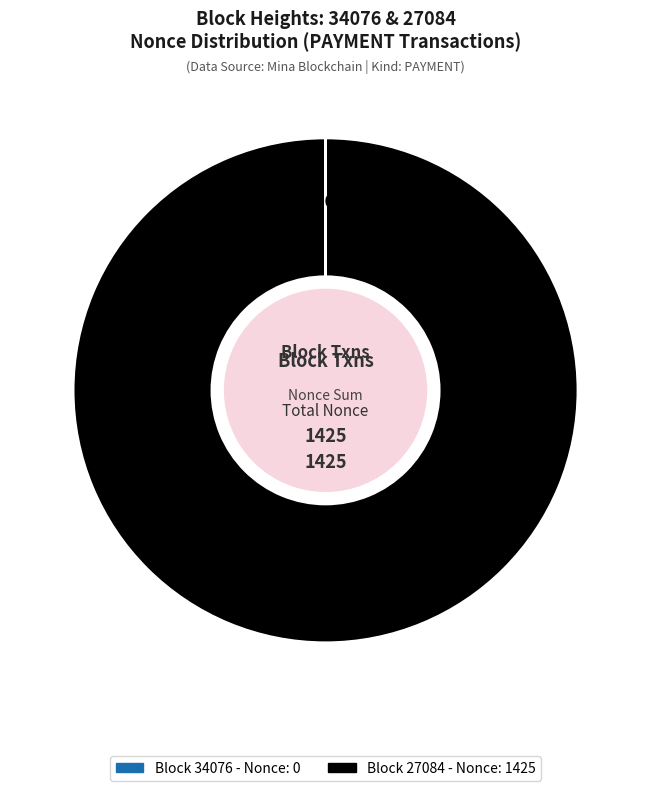

Is there any slice that represents more than half of the pie?

Yes